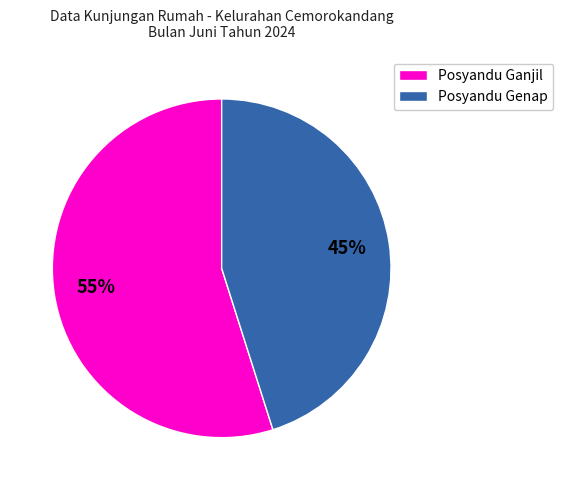

Between Posyandu Genap and Posyandu Ganjil, which is larger?

Posyandu Ganjil